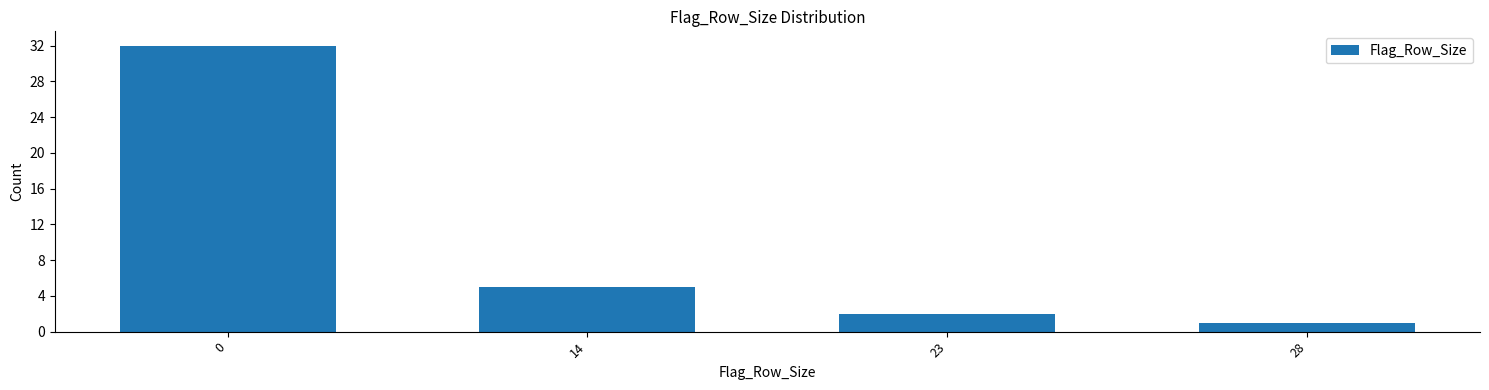

Reading left to right, list all the values displayed in this chart.

0=32	14=5	23=2	28=1